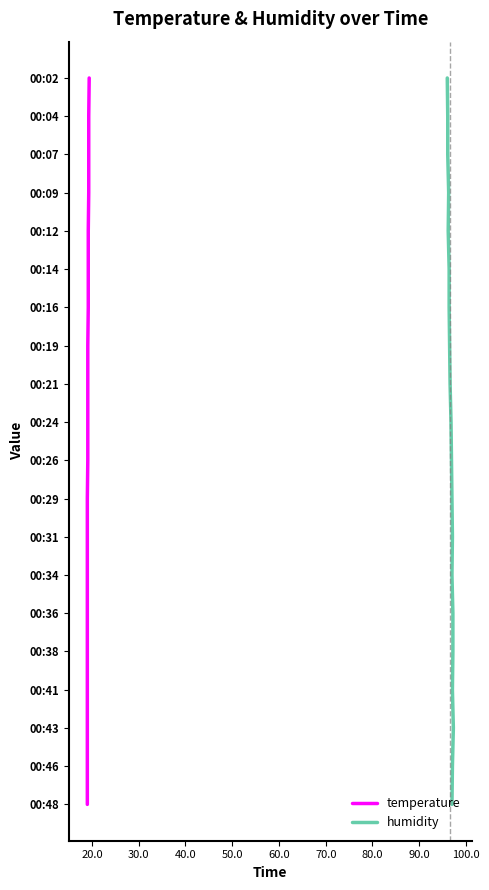

True or false: humidity and temperature intersect in this chart.

False